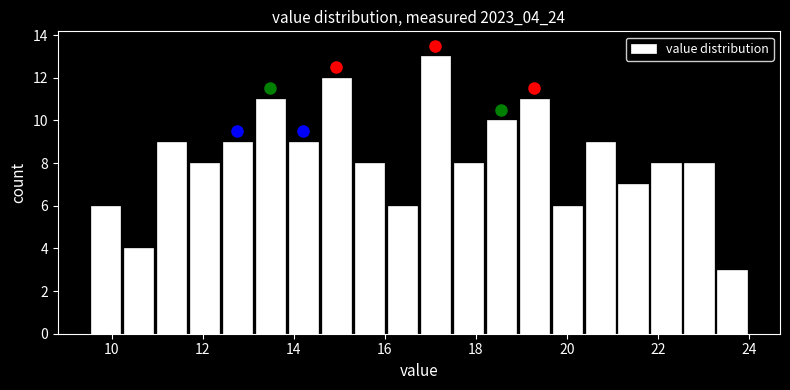

Around what value on the x-axis is the tallest bar? Give the approximate position of its centre, as read against the axis.

17.2